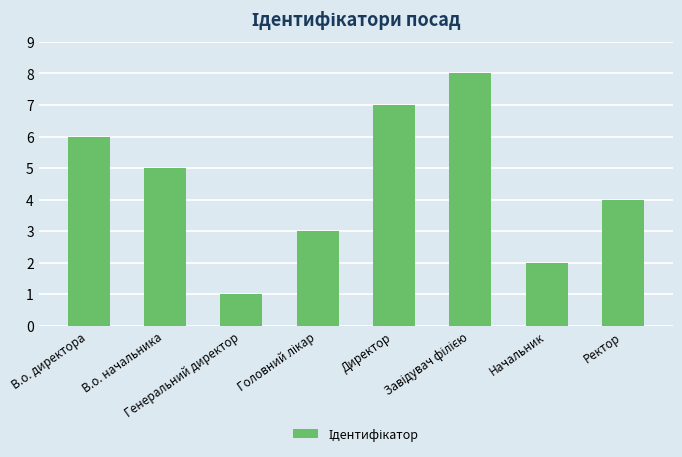

How many categories are shown in the chart?

8